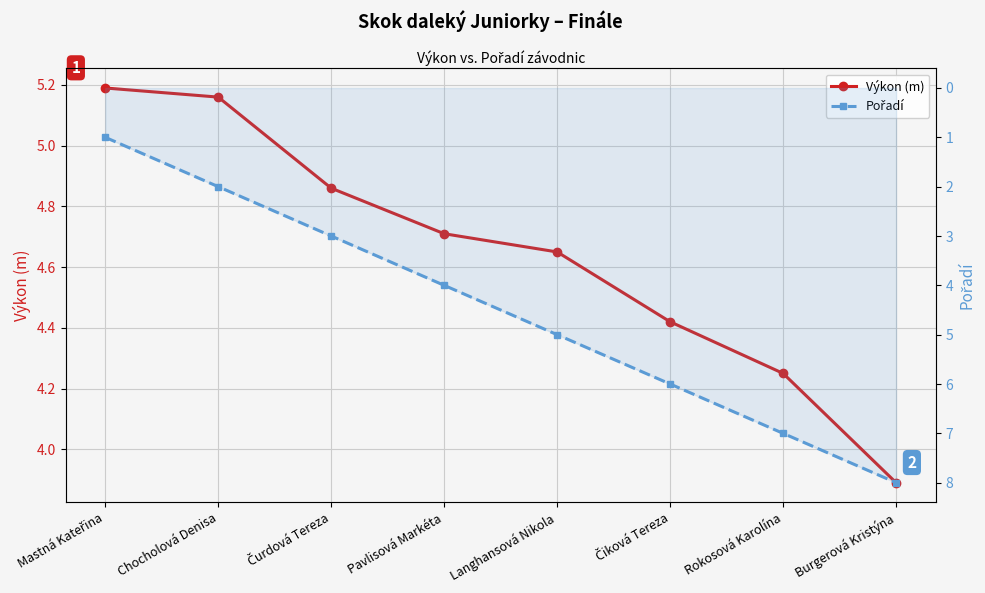

At which label is Pořadí closest to 4?

Pavlisová Markéta